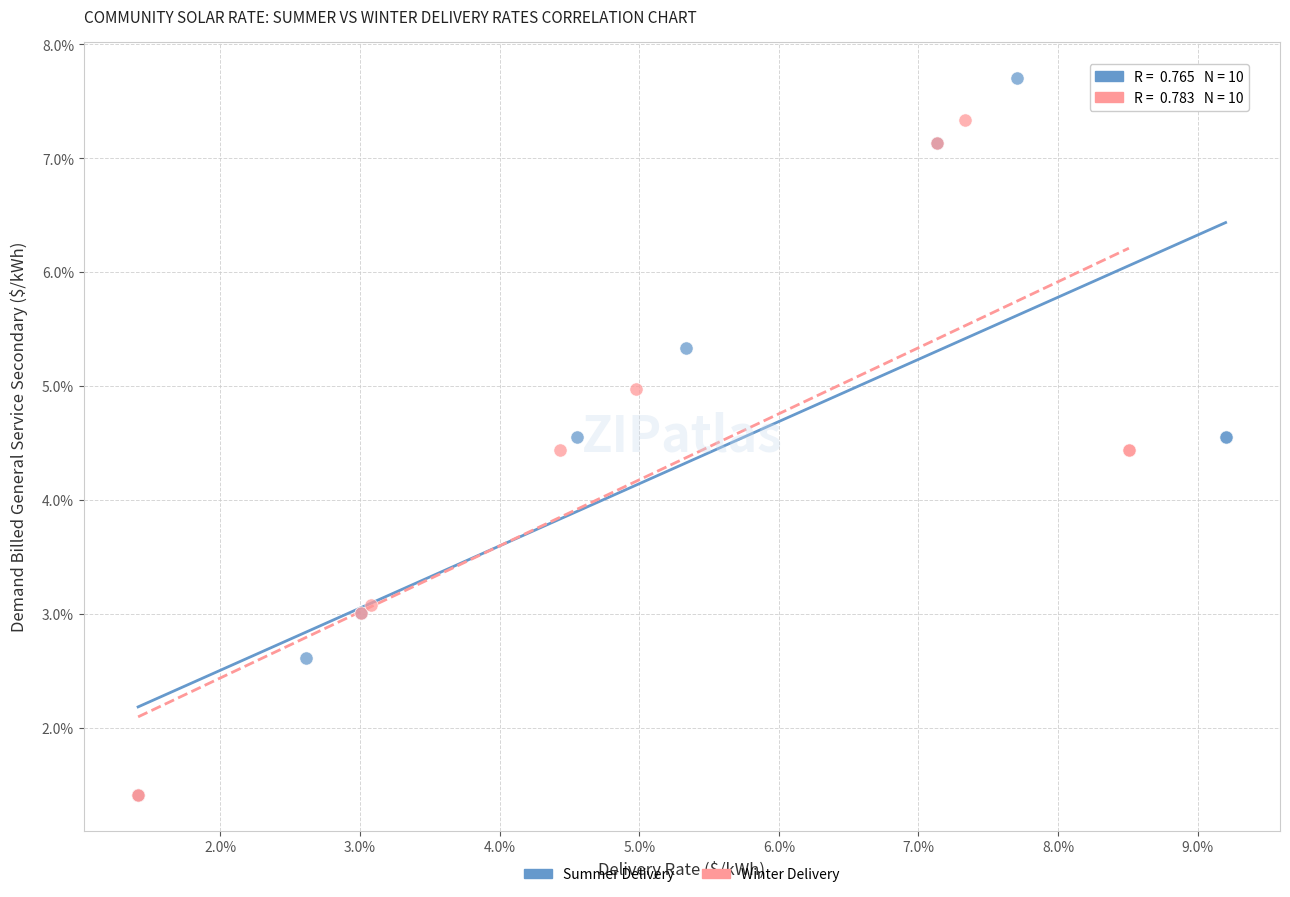

What are all the series names shown in the legend?

Summer Delivery, Winter Delivery